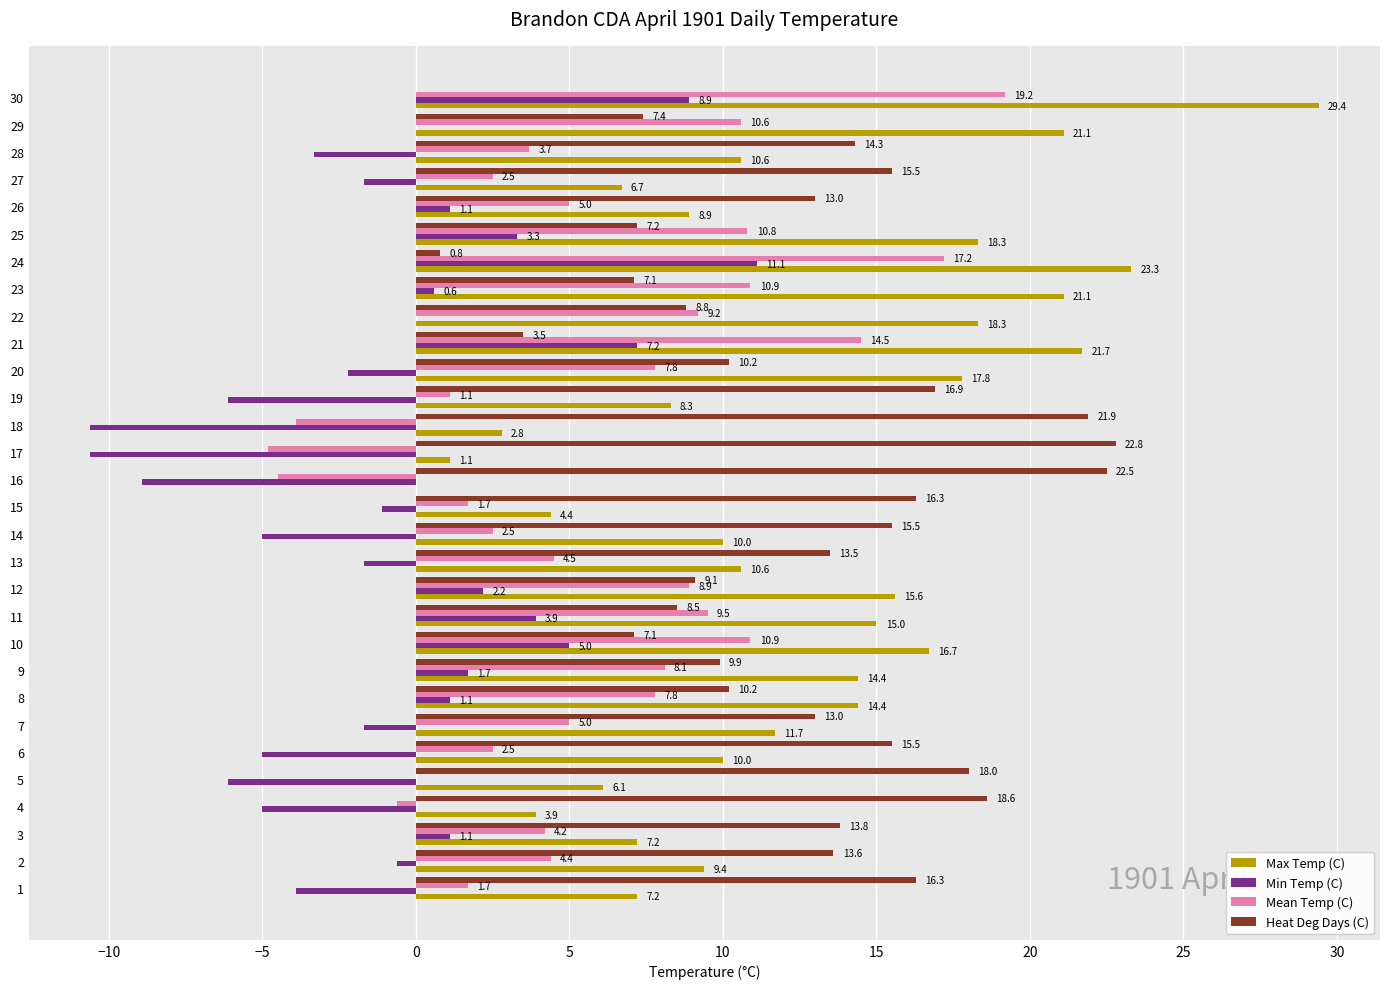

At which category does the chart reach its peak across all series?

30